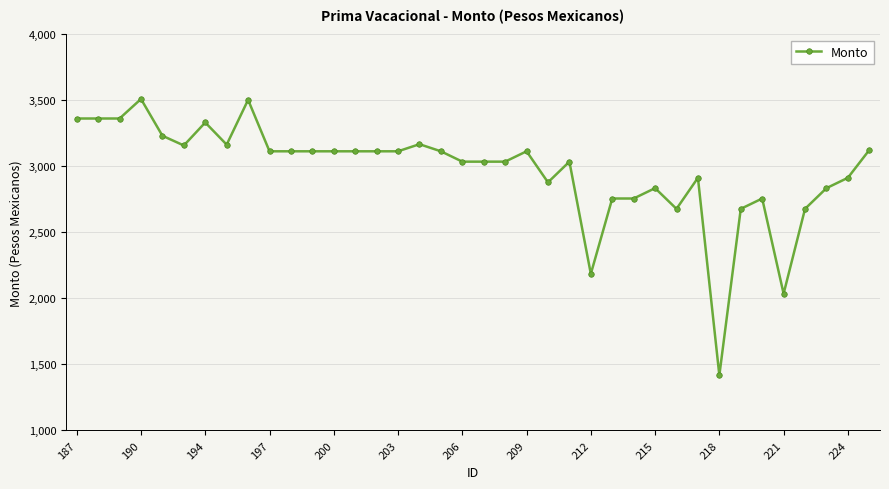

True or false: there are more than 2 points higher than both neighbors.

True